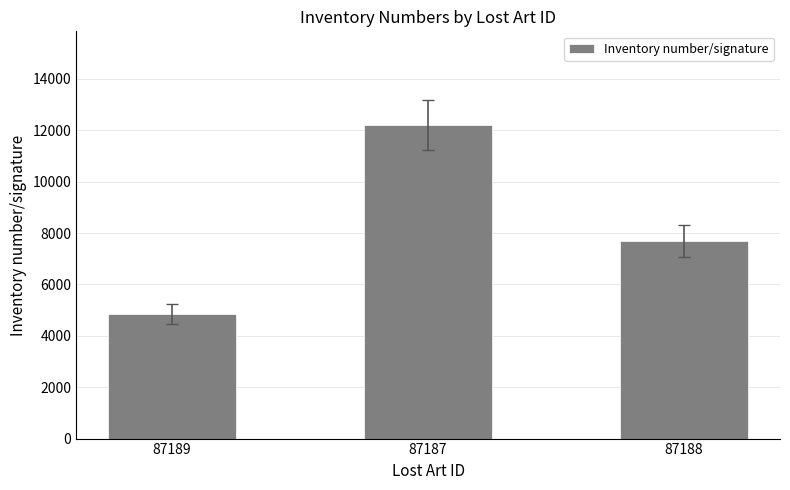

List the labels in order of value, smallest first.

87189, 87188, 87187